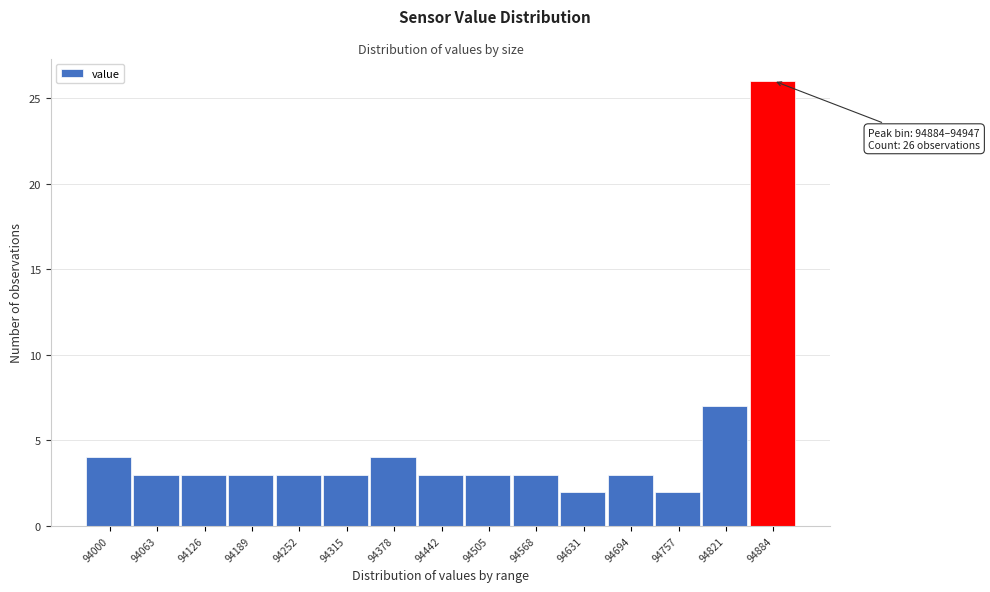

Reading left to right, list all the values displayed in this chart.

4	3	3	3	3	3	4	3	3	3	2	3	2	7	26